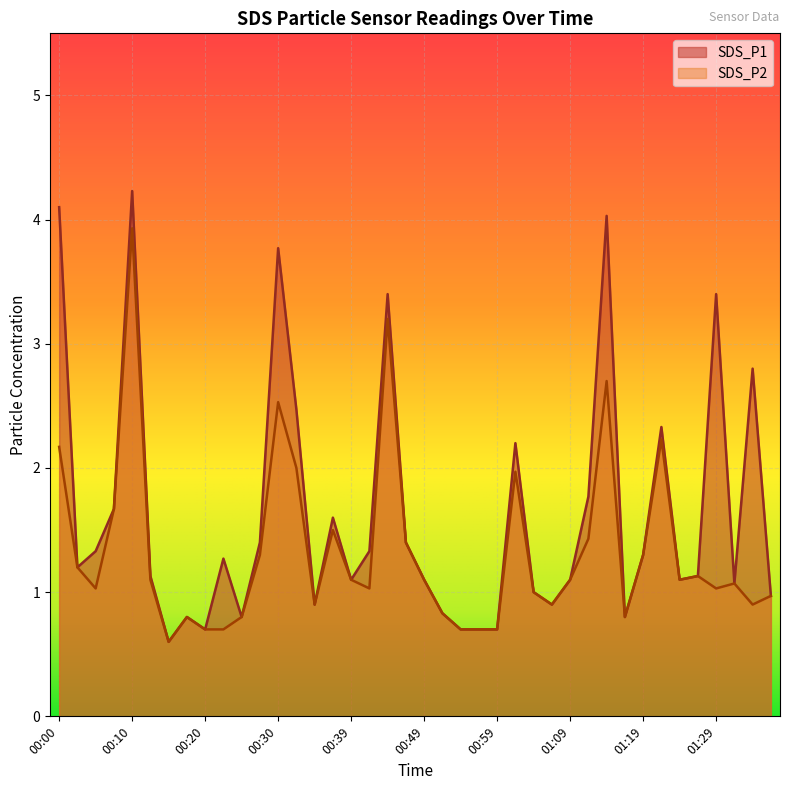

What is the sum of all SDS_P1 values?

65.1